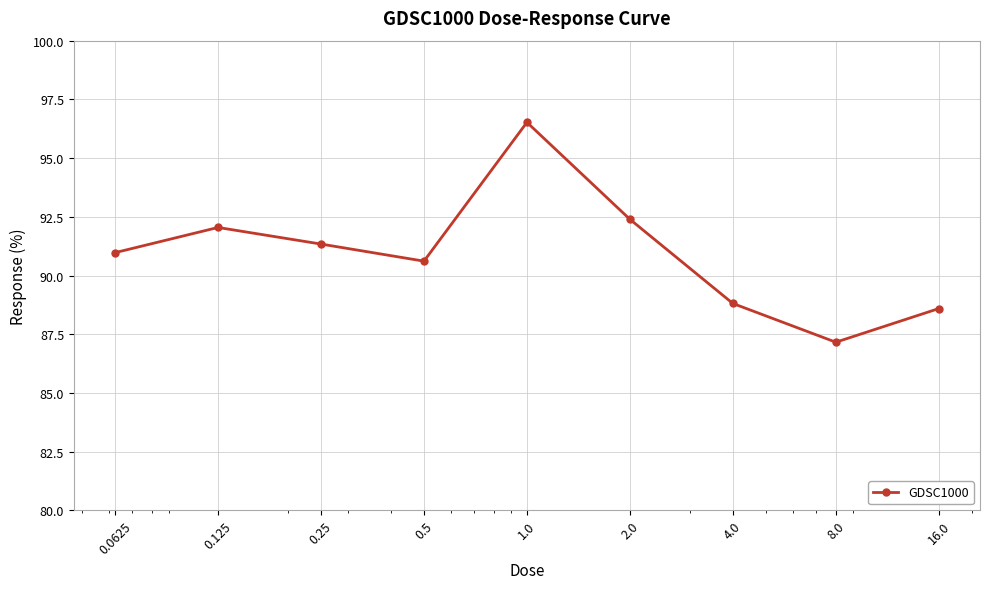

What is the minimum value shown in the chart?

87.2